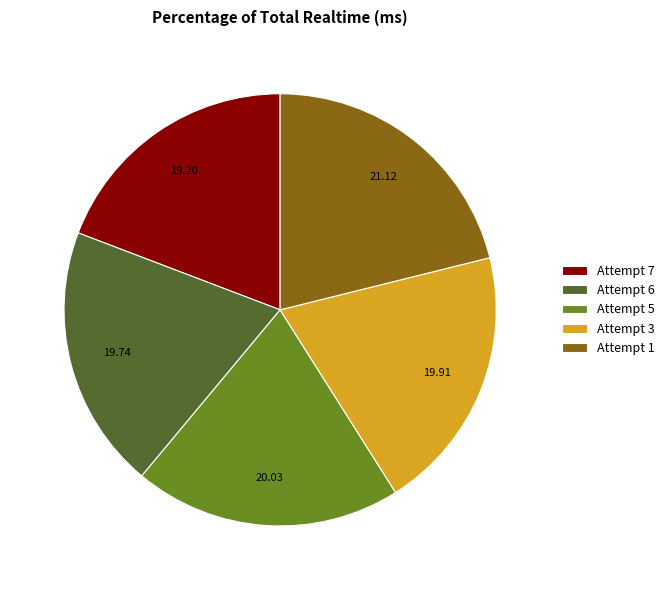

How many segments does this pie chart have?

5